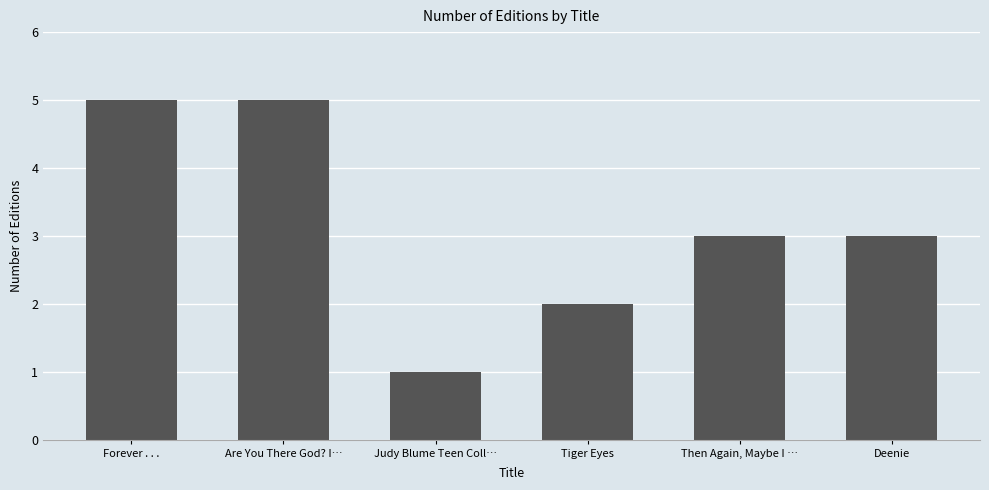

How many series are shown in this chart?

1